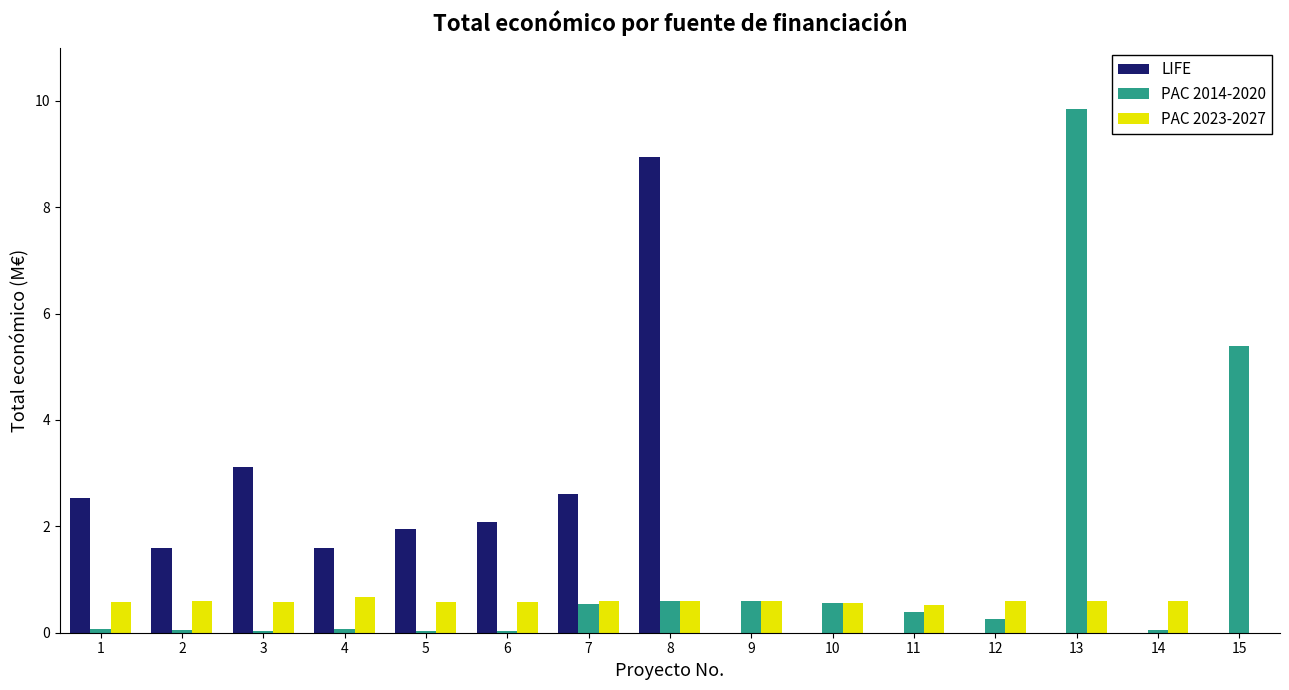

How many data points in LIFE are above 8?

1